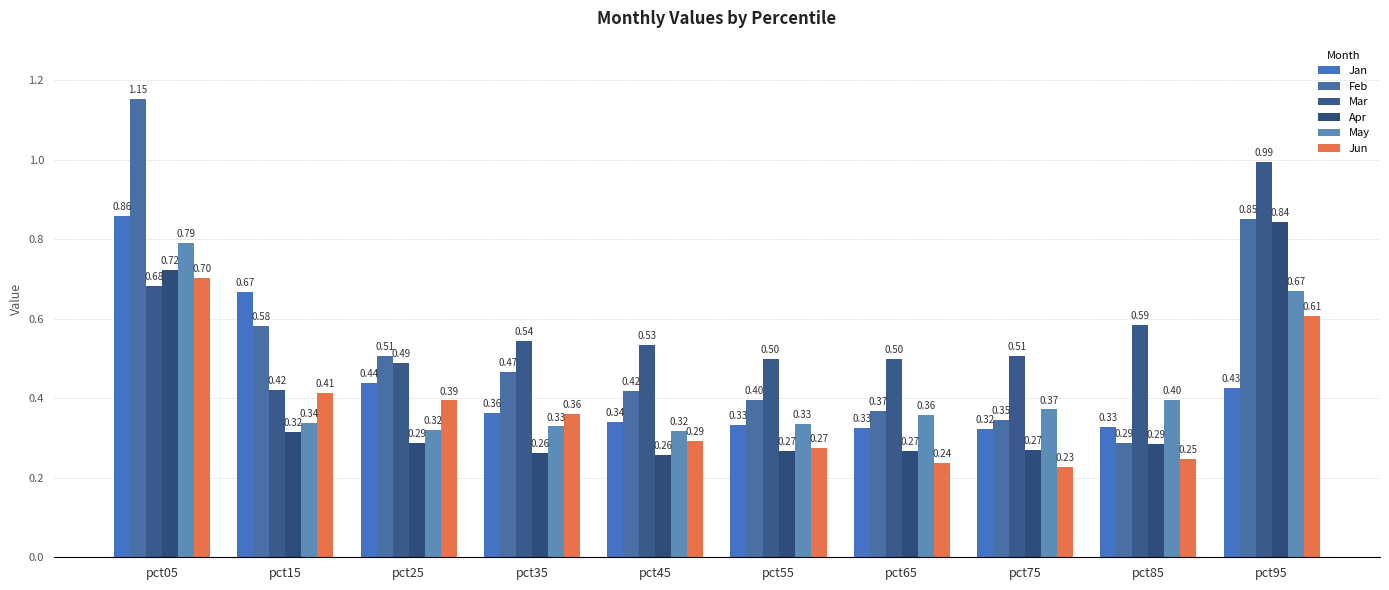

Which category has the lowest value across all series?

pct75